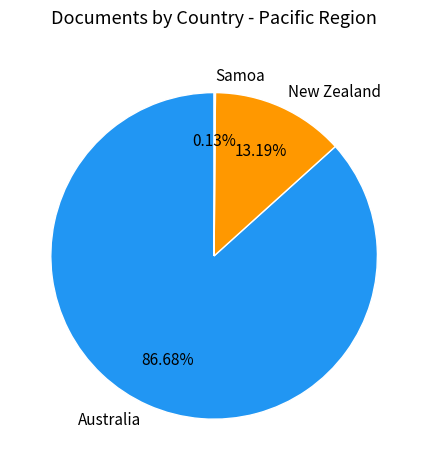

To the nearest percent, what percentage of the pie is New Zealand?

13%